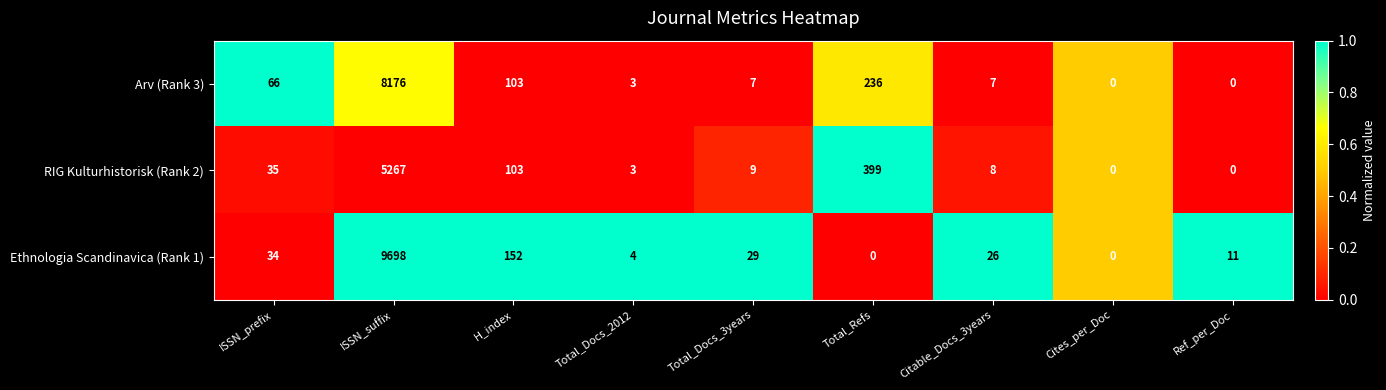

What is the difference between the maximum and minimum values in the Ethnologia Scandinavica (Rank 1) series?

9698